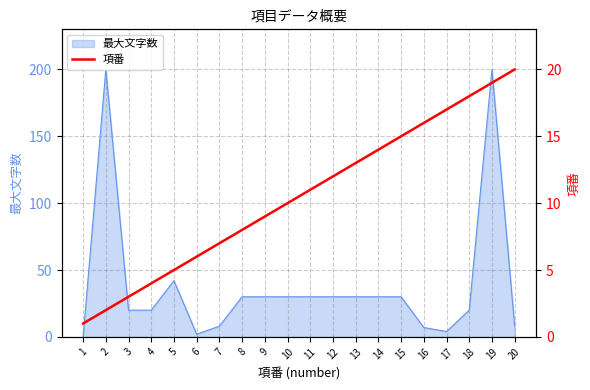

The value of 最大文字数 at 4 is 33. True or false?

False